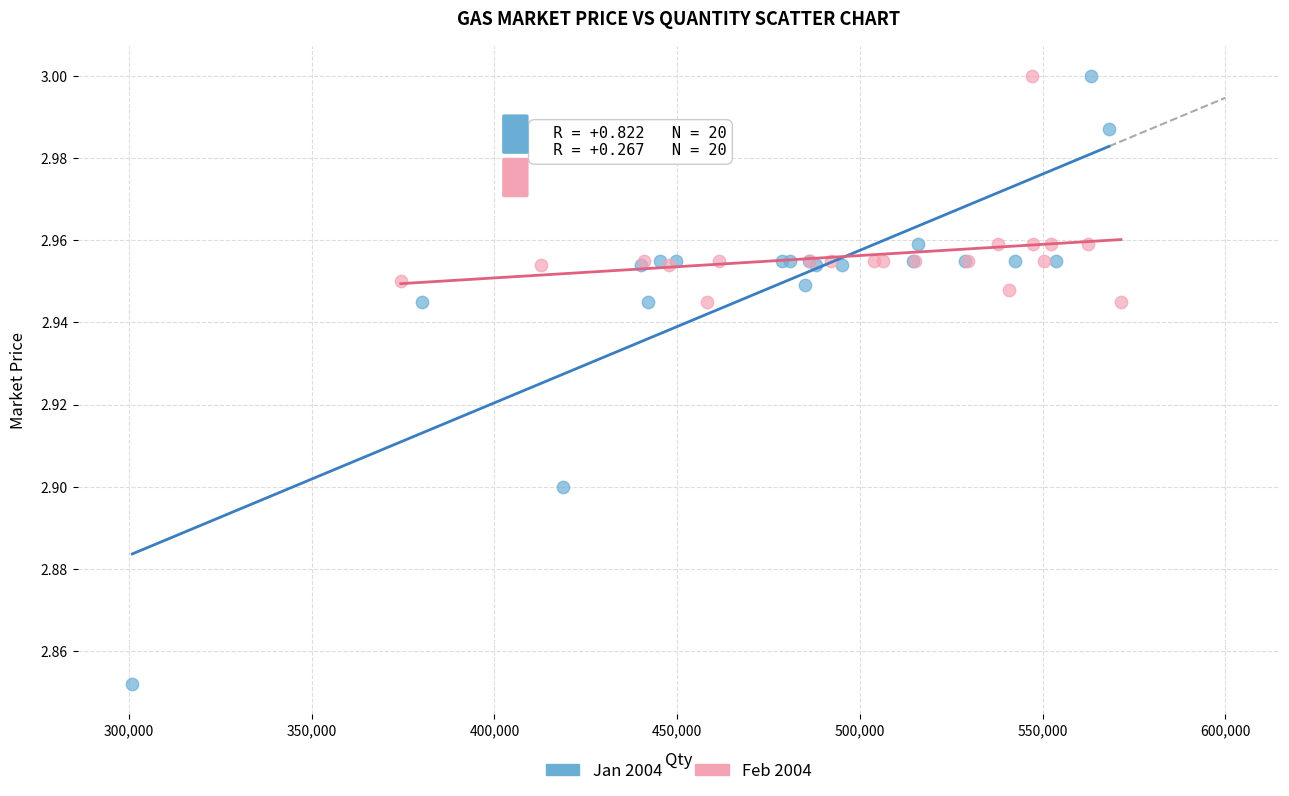

Which series has the widest spread of Y values?

Jan 2004